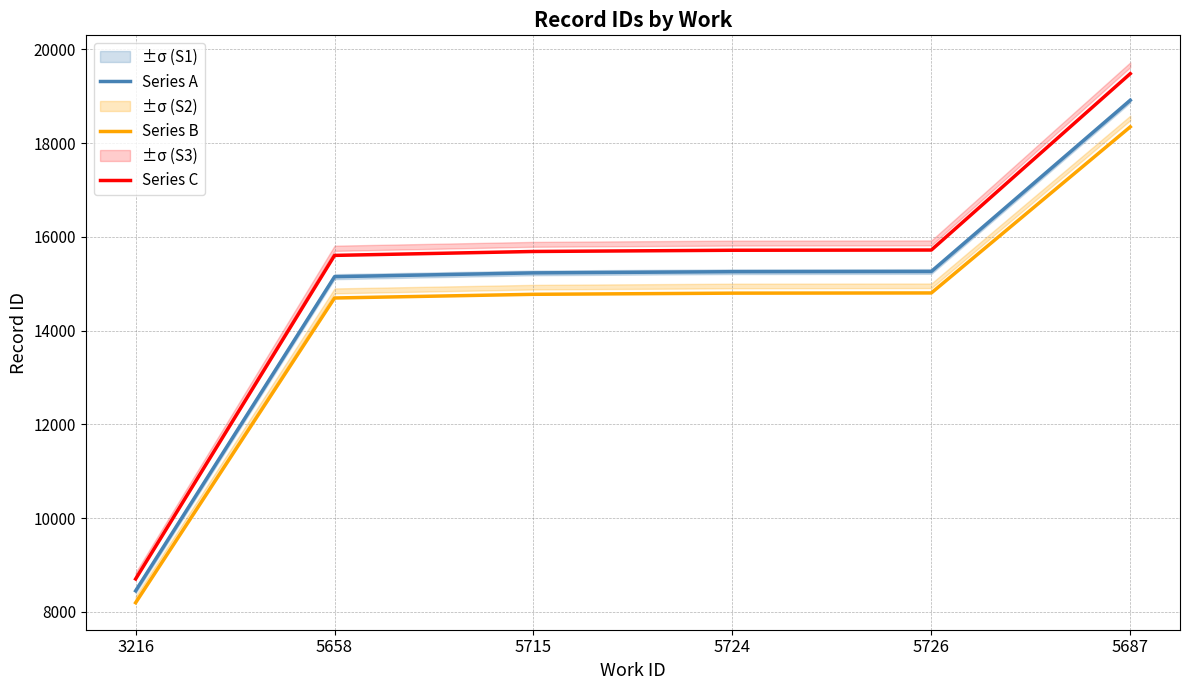

Which series has the largest total across all categories?

Series C